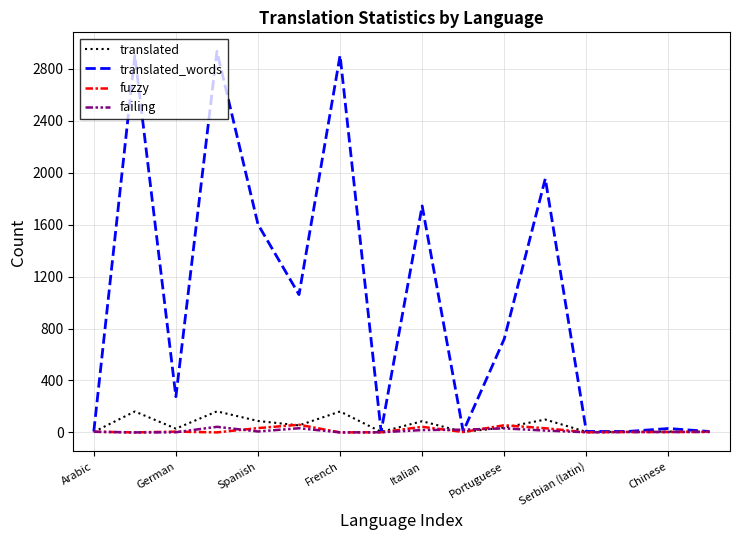

Which series has the widest spread of values?

translated_words